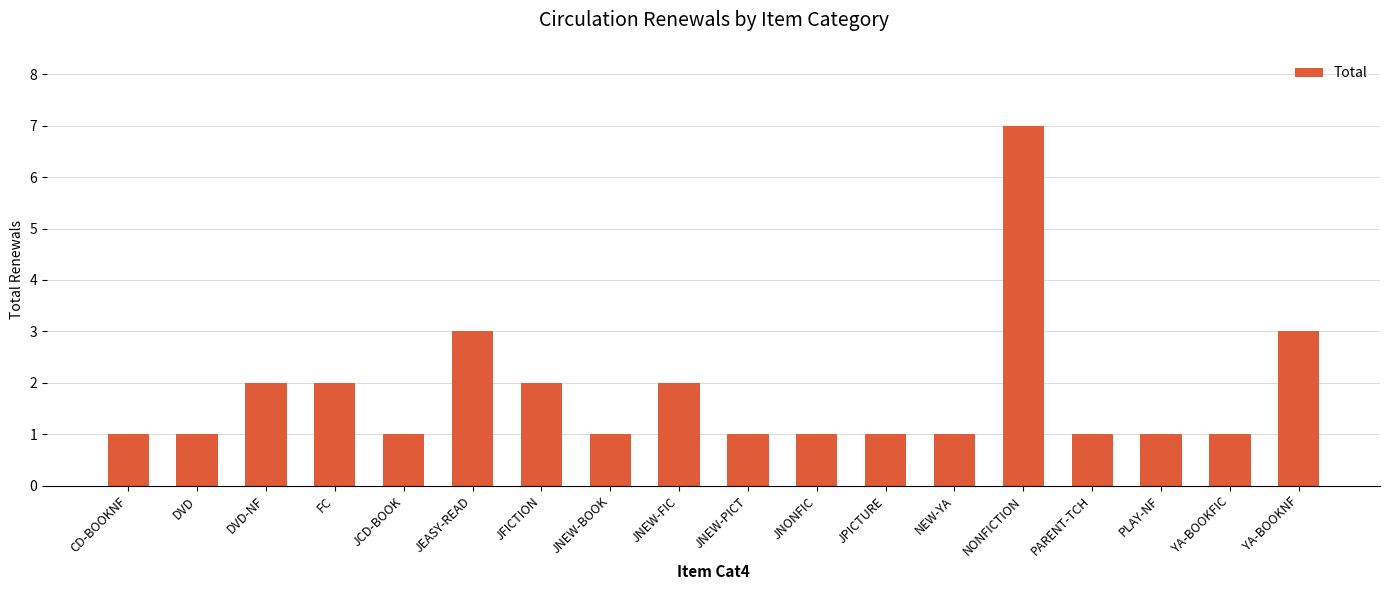

Are the bars horizontal?

No